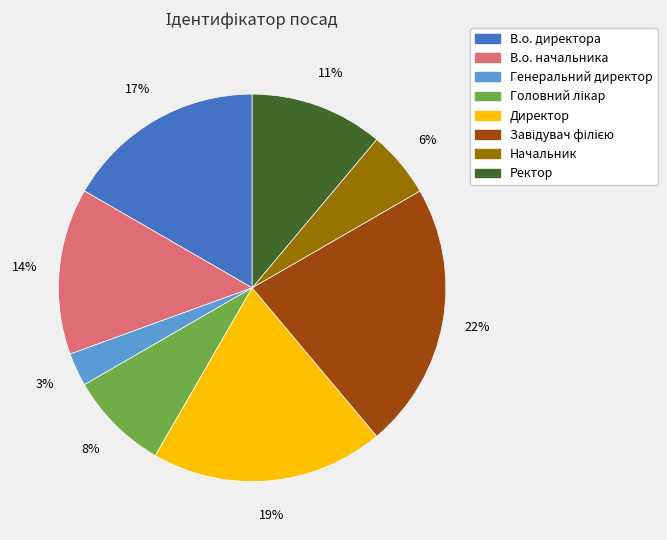

The Директор slice represents 34% of the pie. True or false?

False